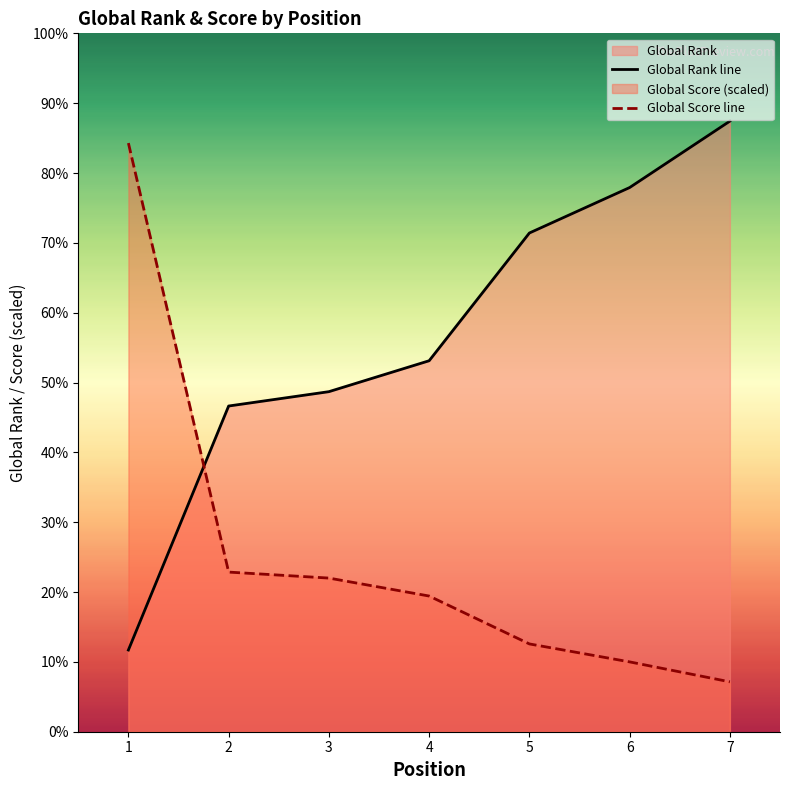

Rank the series by their maximum value, from highest to lowest.

Global Rank line, Global Score line